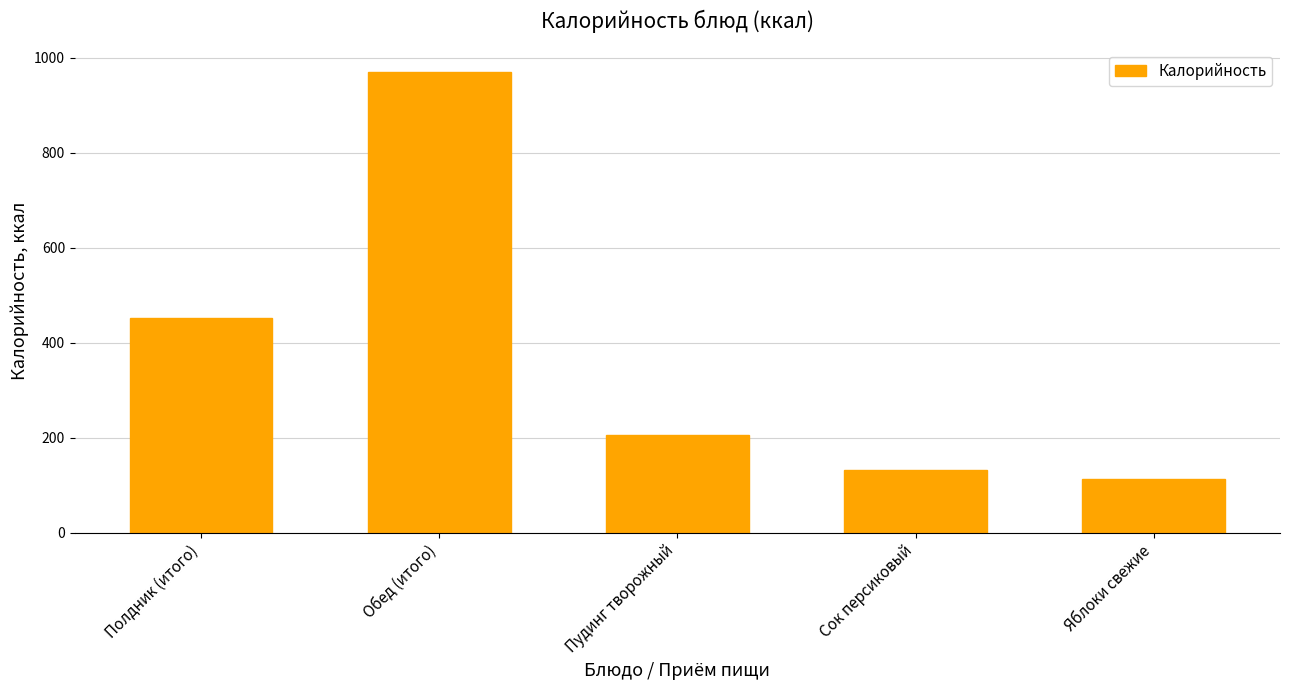

Reading left to right, list all the values displayed in this chart.

452	970	205	133	114